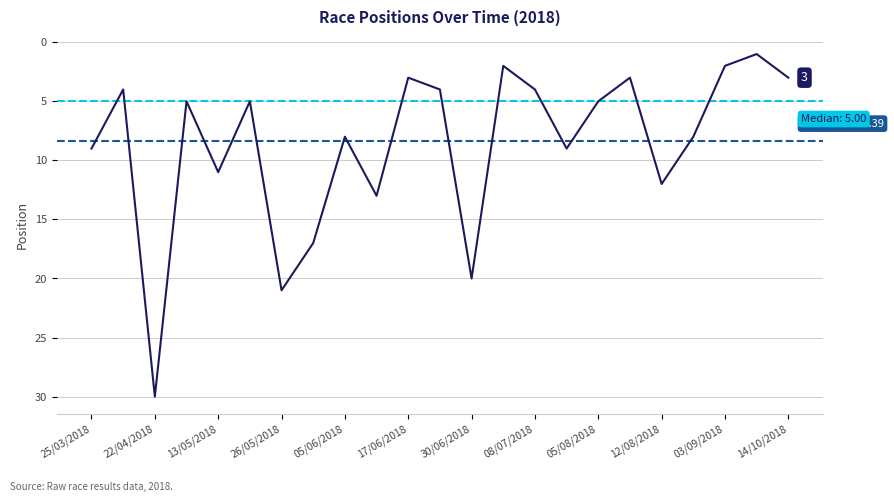

How many values exceed 5?

11